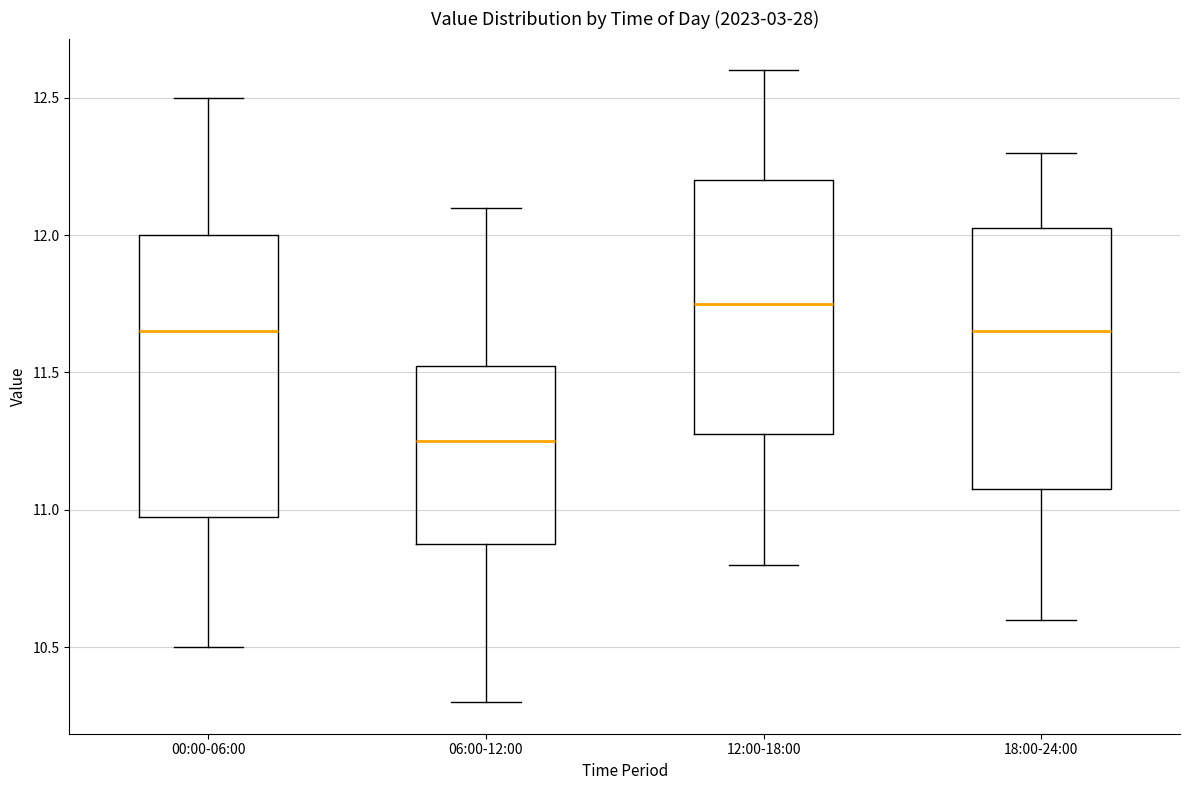

Comparing the boxes themselves (not the whiskers), which one is the tallest?

00:00-06:00